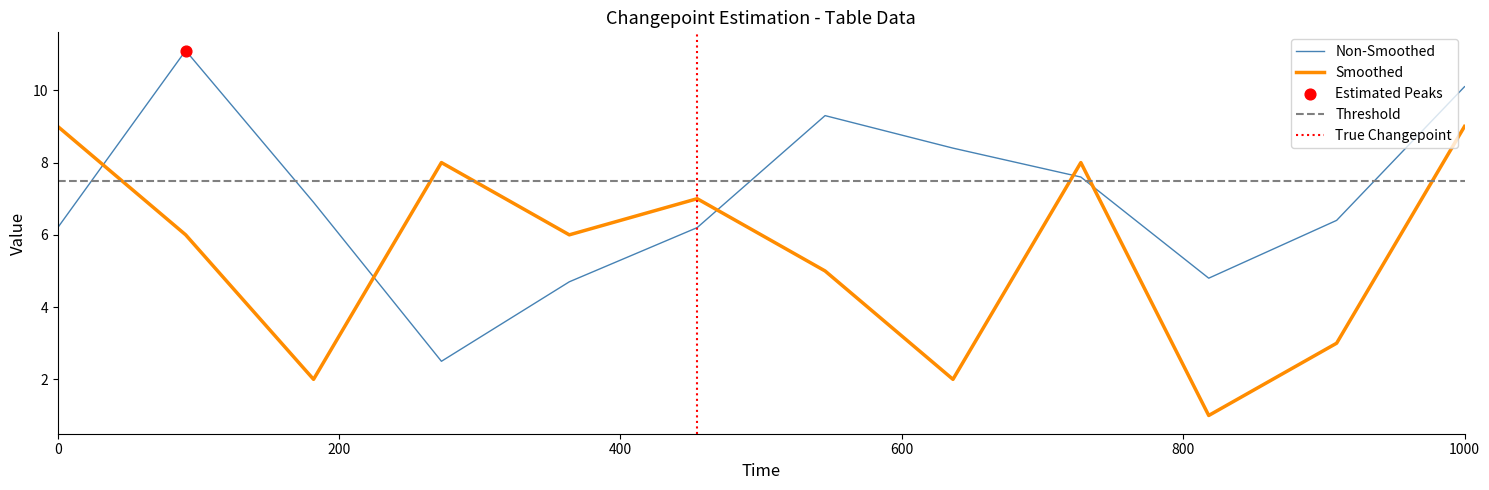

True or false: Smoothed and Non-Smoothed intersect in this chart.

True